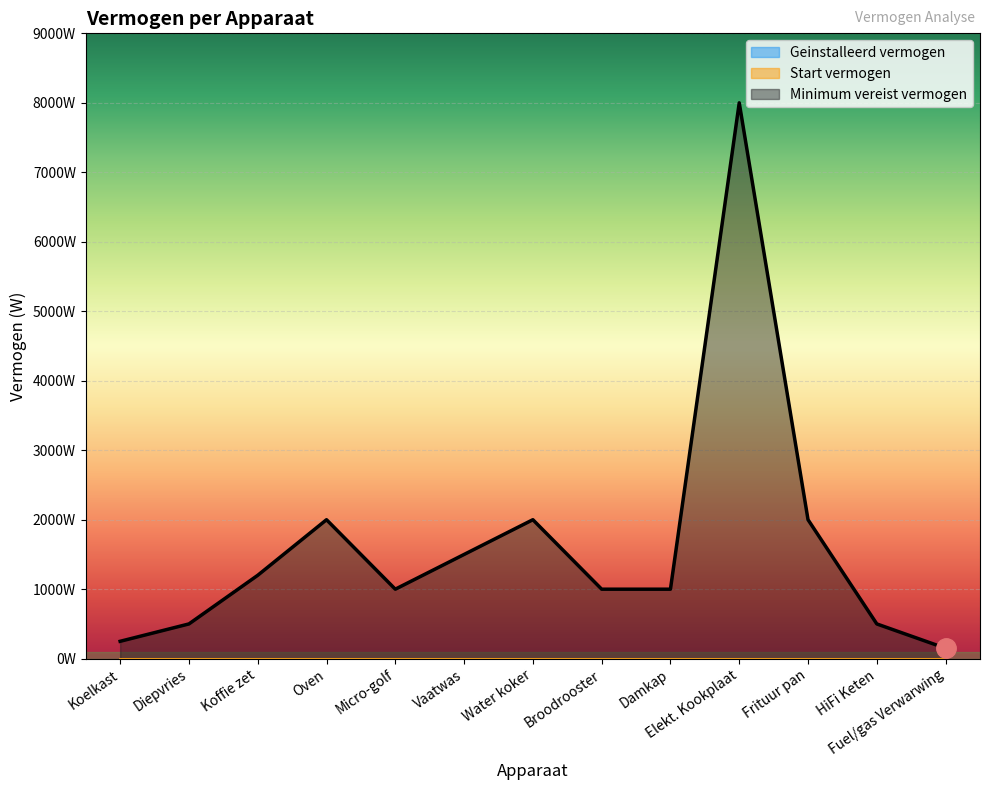

Reading right to left, extract all data points from this chart.

Geinstalleerd vermogen: 0	0	0	0	0	0	0	0	0	0	0	0	0
Start vermogen: 0	0	0	0	0	0	0	0	0	0	0	0	0
Minimum vereist vermogen: 150	500	2000	8000	1000	1000	2000	1500	1000	2000	1200	500	250